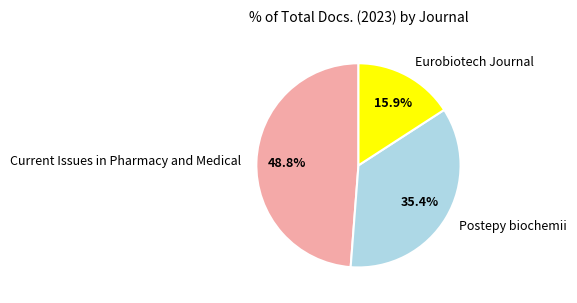

To the nearest percent, what percentage of the pie is Postepy biochemii?

35%